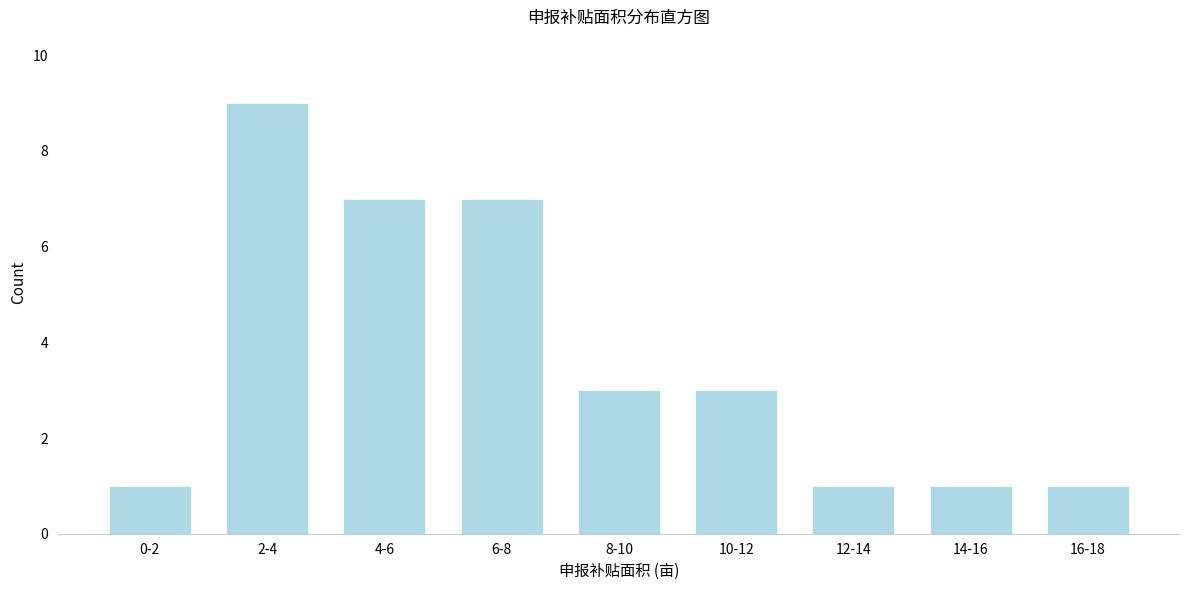

Reading left to right, extract all data points from this chart.

1	9	7	7	3	3	1	1	1